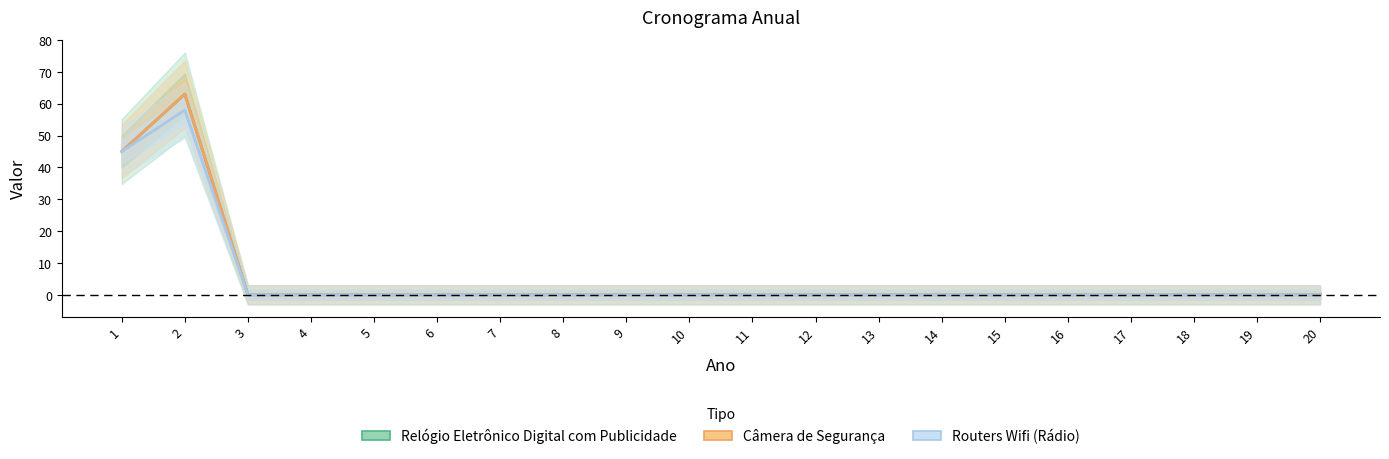

What is the greatest value displayed?

63